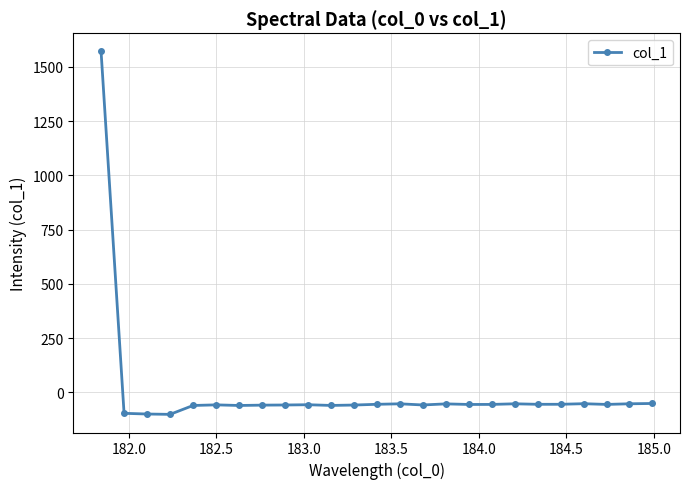

What is the value of the 20th point from the left?

-55.1